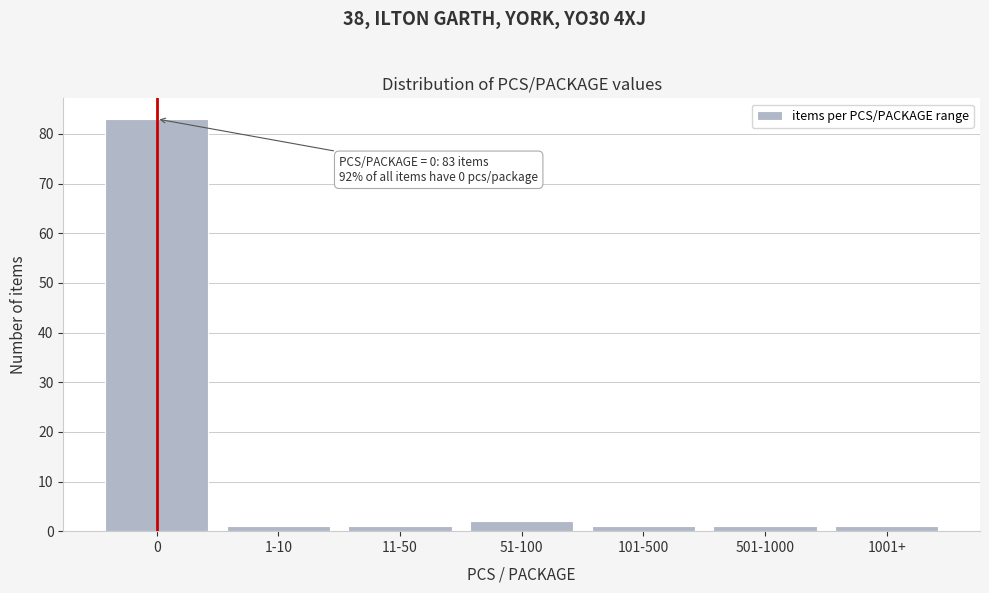

Reading left to right, list all the values displayed in this chart.

0=83	1-10=1	11-50=1	51-100=2	101-500=1	501-1000=1	1001+=1